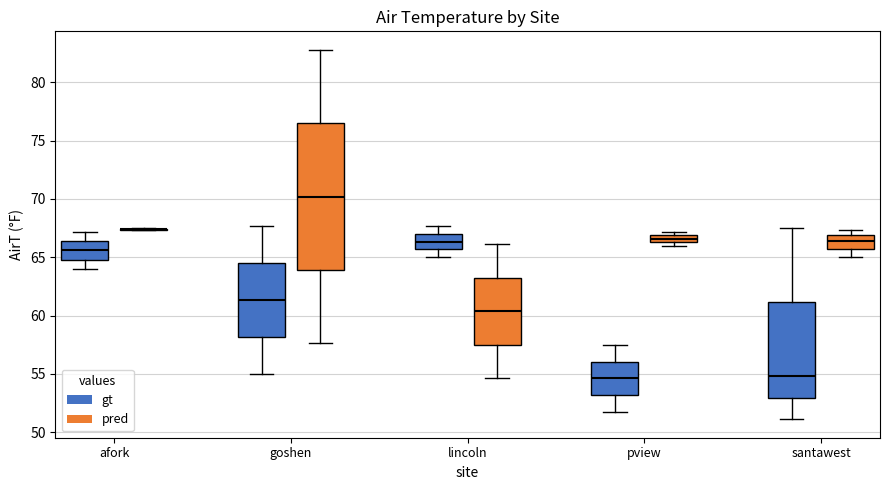

Which box is the tallest, from its lower edge to its upper edge?

goshen (pred)